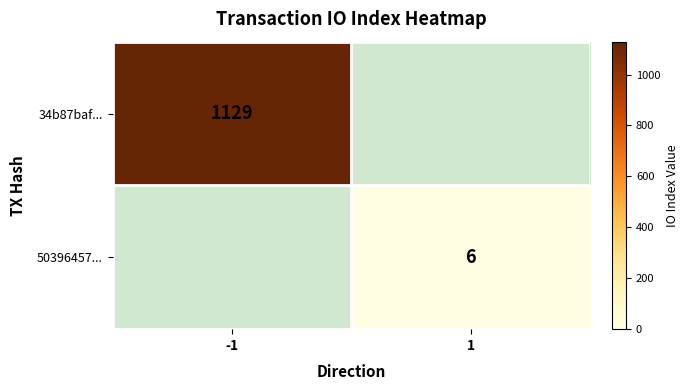

How many series are shown in this chart?

2